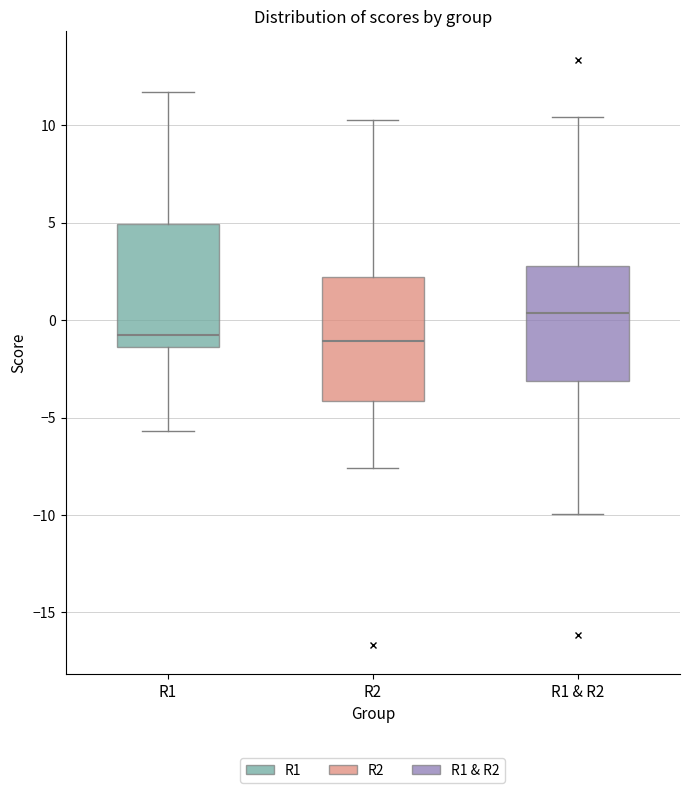

Reading left to right, read every box against the y-axis: the position of its median line, the range the box covers, and the ends of its whiskers. The values are not printed on the chart, so give them approximately, as read against the axis.

R1: median -1.0, box -1.5 to 5.0, whiskers -5.5 to 11.5
R2: median -1.0, box -4.0 to 2.0, whiskers -7.5 to 10.5
R1 & R2: median 0.5, box -3.0 to 3.0, whiskers -10.0 to 10.5